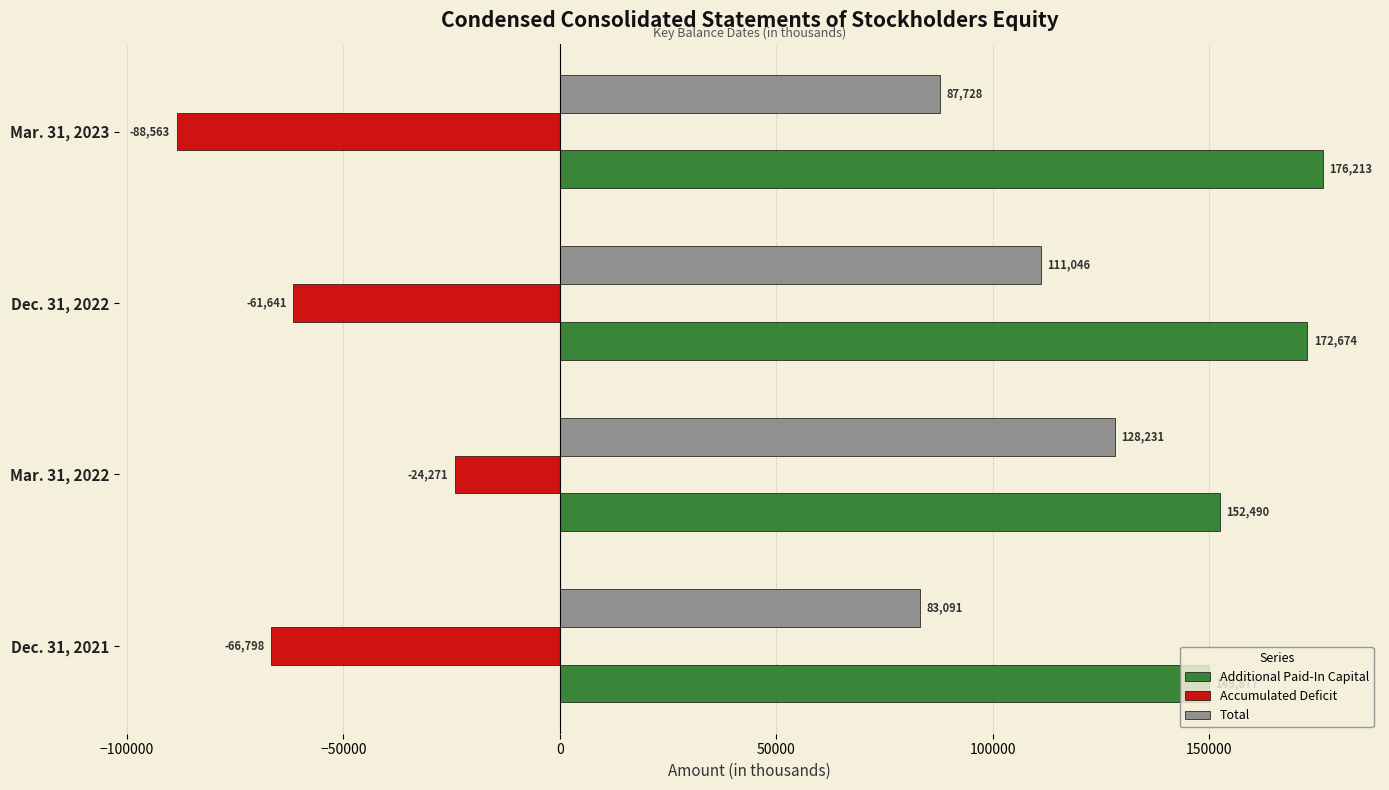

Which series has the largest range (max minus min)?

Accumulated Deficit